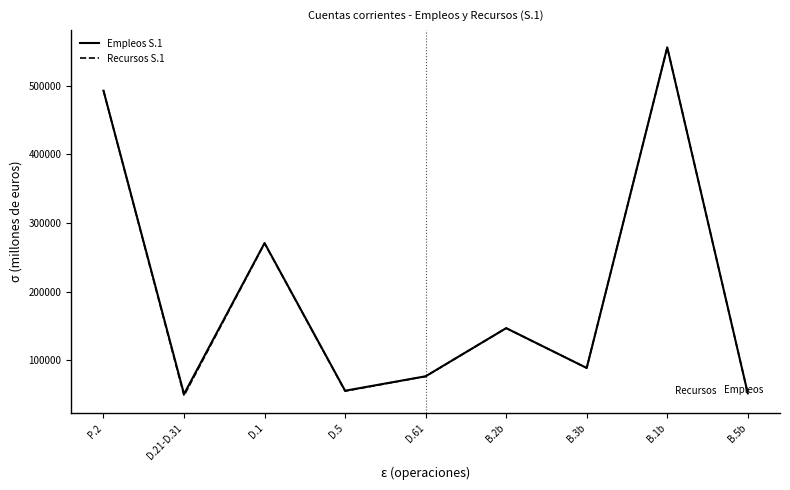

The value of Empleos S.1 at D.5 is 55431. True or false?

True